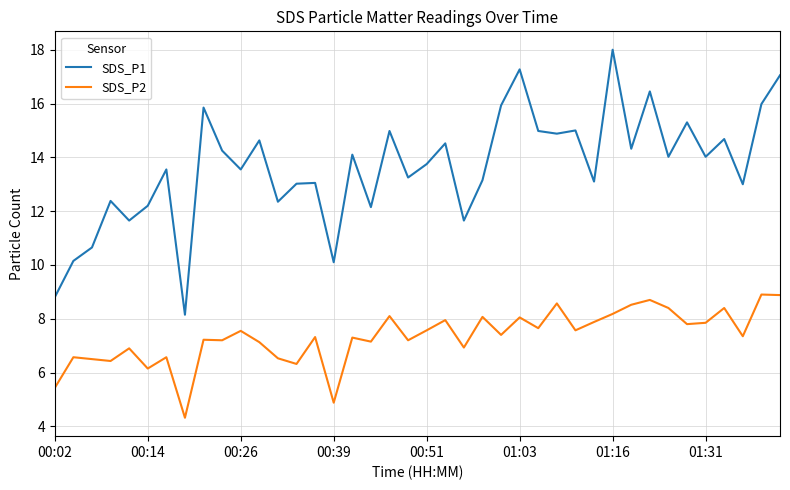

Which series has the largest total across all categories?

SDS_P1